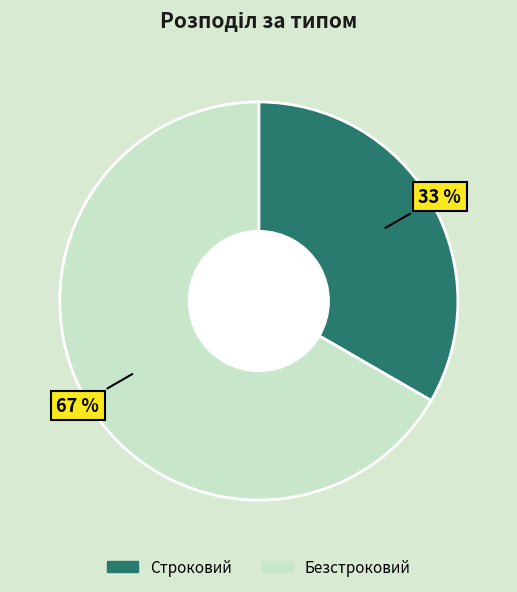

Count the number of slices in the pie.

2